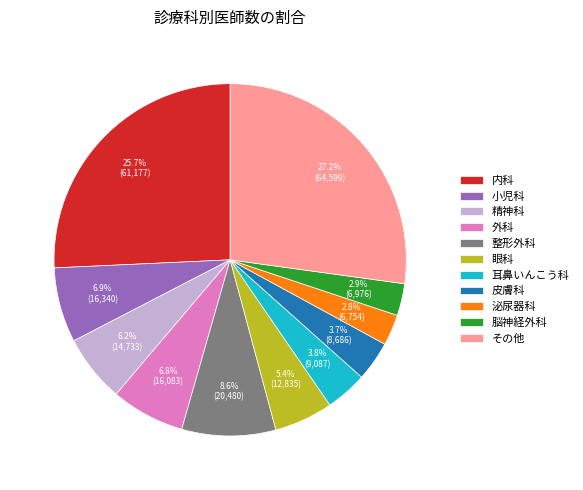

Is there any slice that represents more than half of the pie?

No